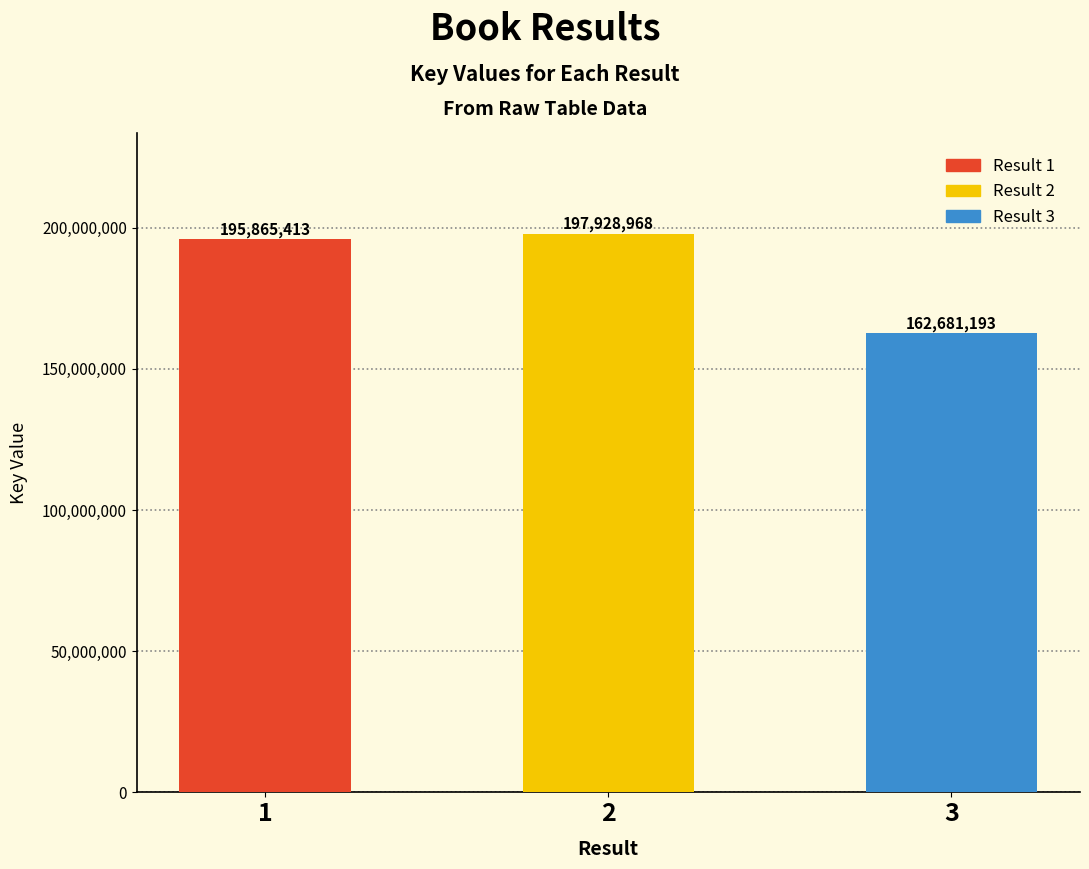

List the labels in order of value, largest first.

2, 1, 3